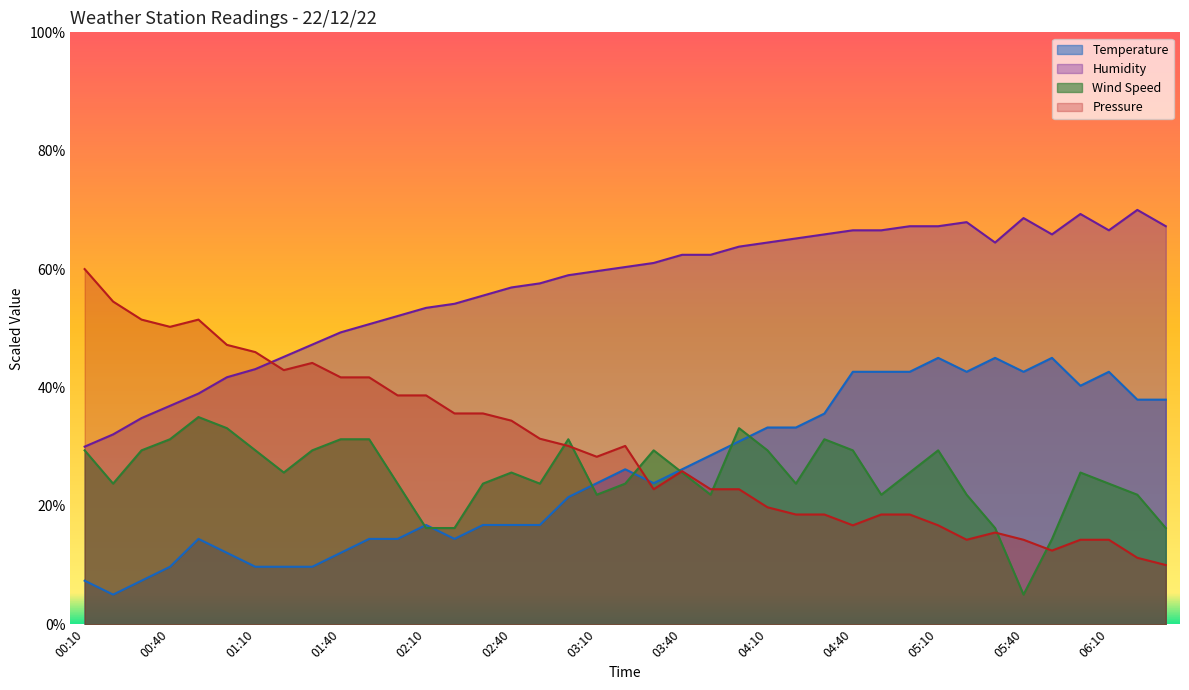

At which label is Humidity closest to 50?

01:40